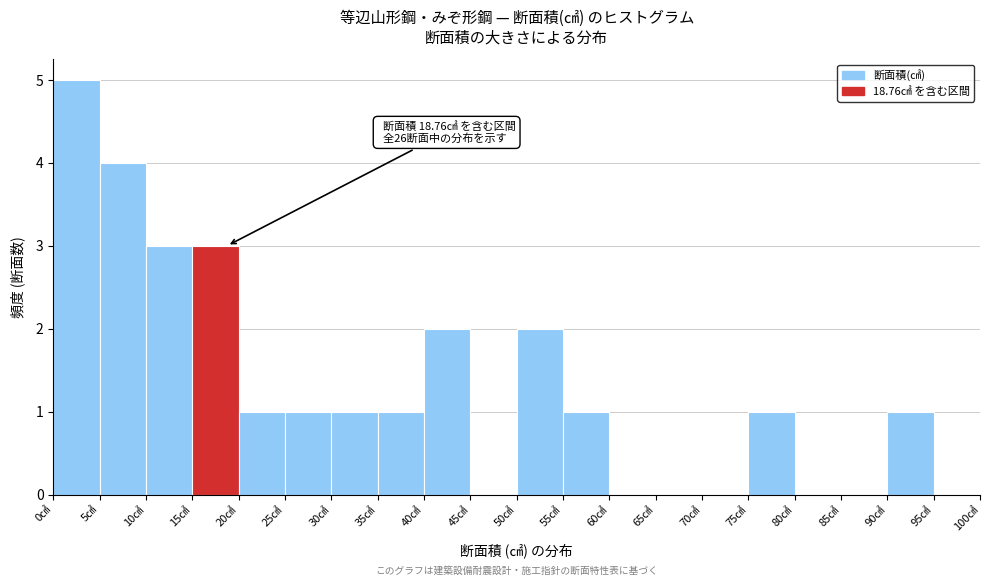

Over which range of the x-axis is the bar tallest?

0 to 5